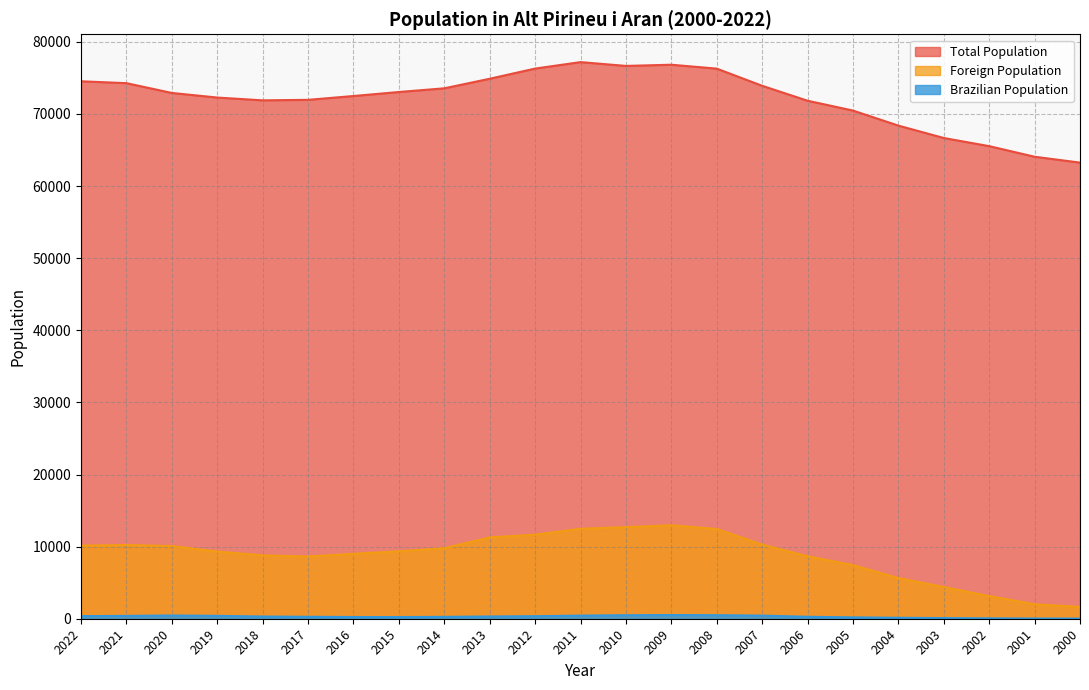

What is the difference between the highest and lowest values at 2009?

76315